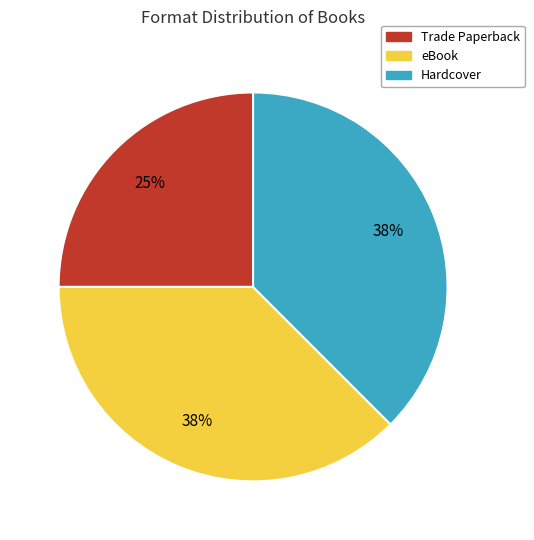

Is it true that eBook is 14% of the pie?

False